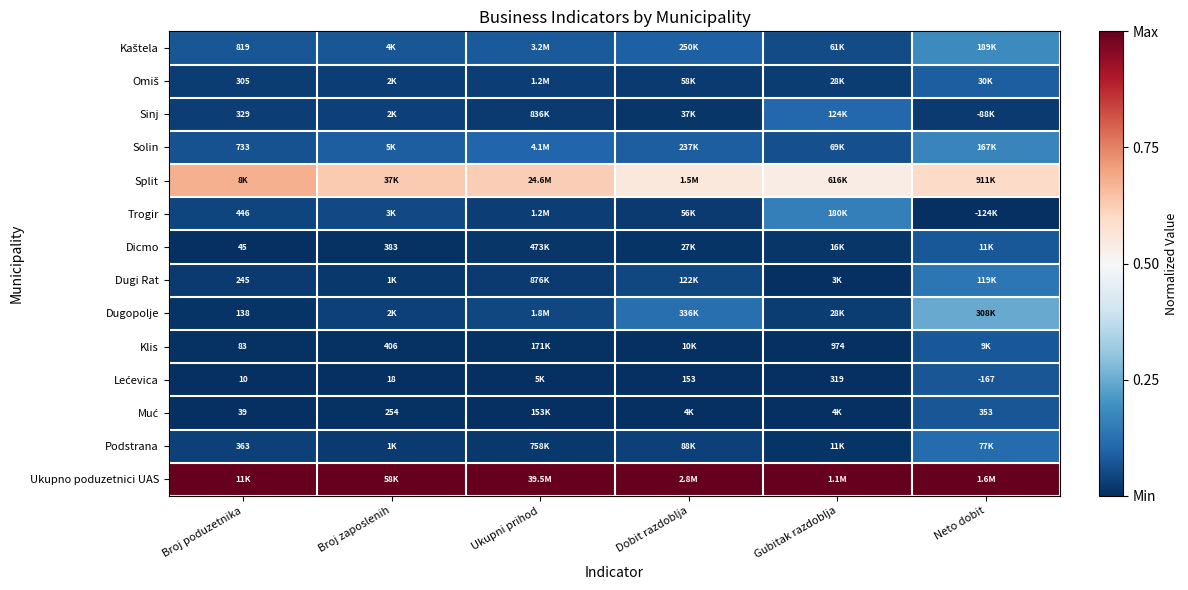

At how many categories does at least one series exceed 0?

6